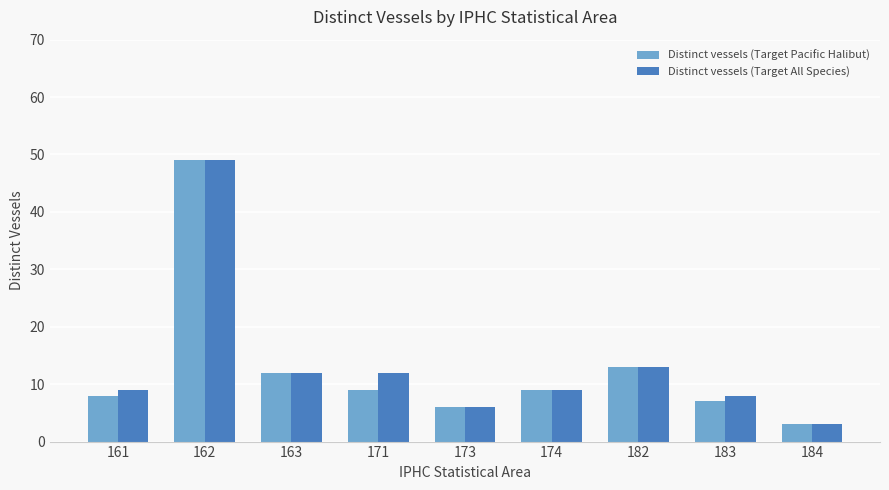

What is the difference between the Distinct vessels (Target Pacific Halibut) values at 184 and 182?

10